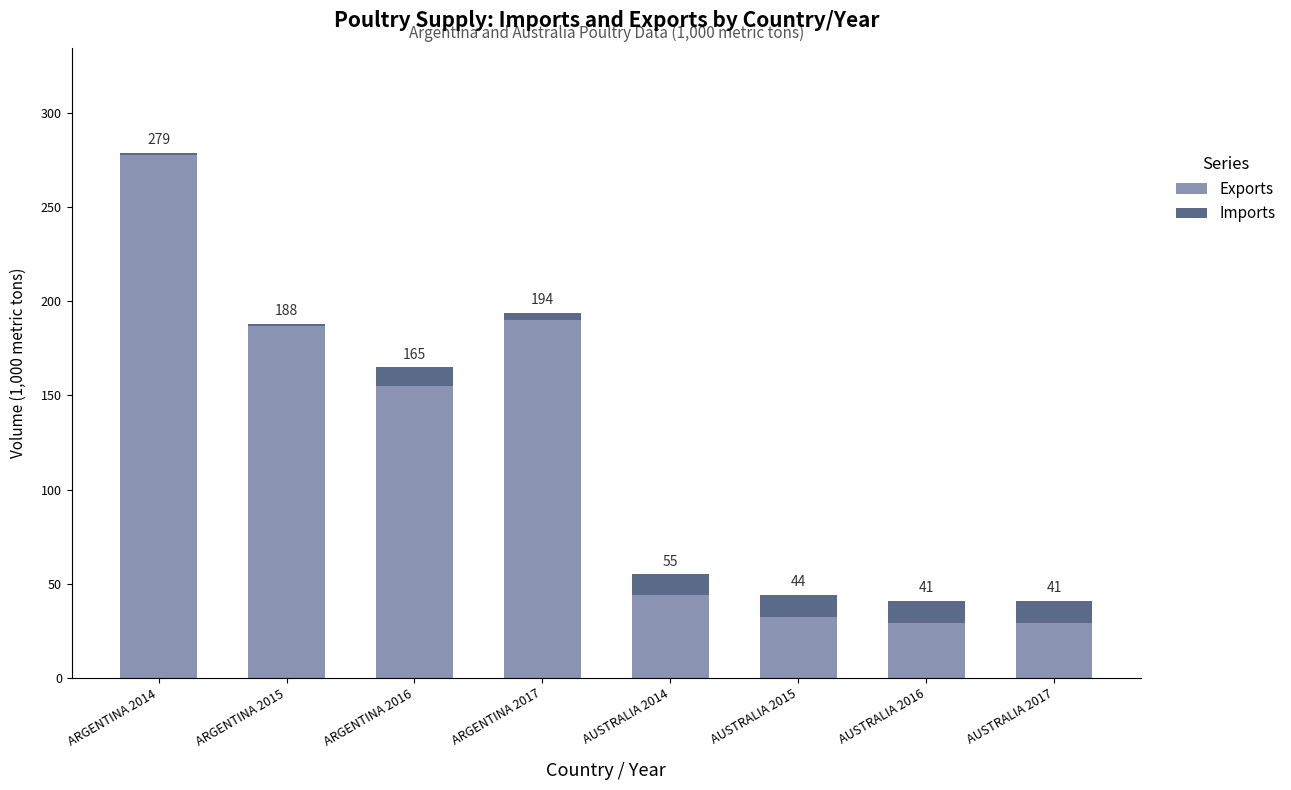

What is the value of the Exports bar at the 5th from the left?

44